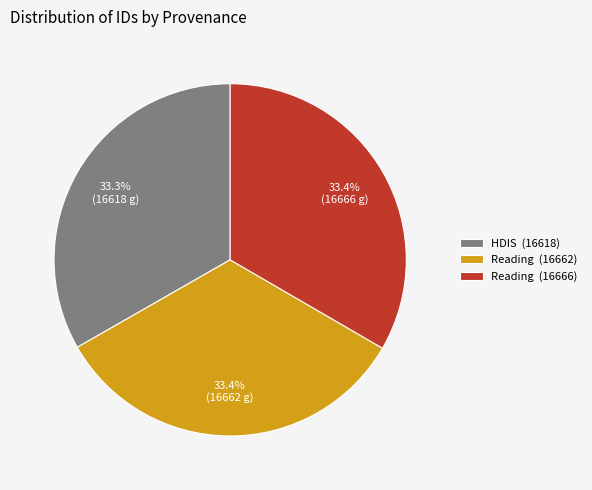

Count the number of slices in the pie.

3